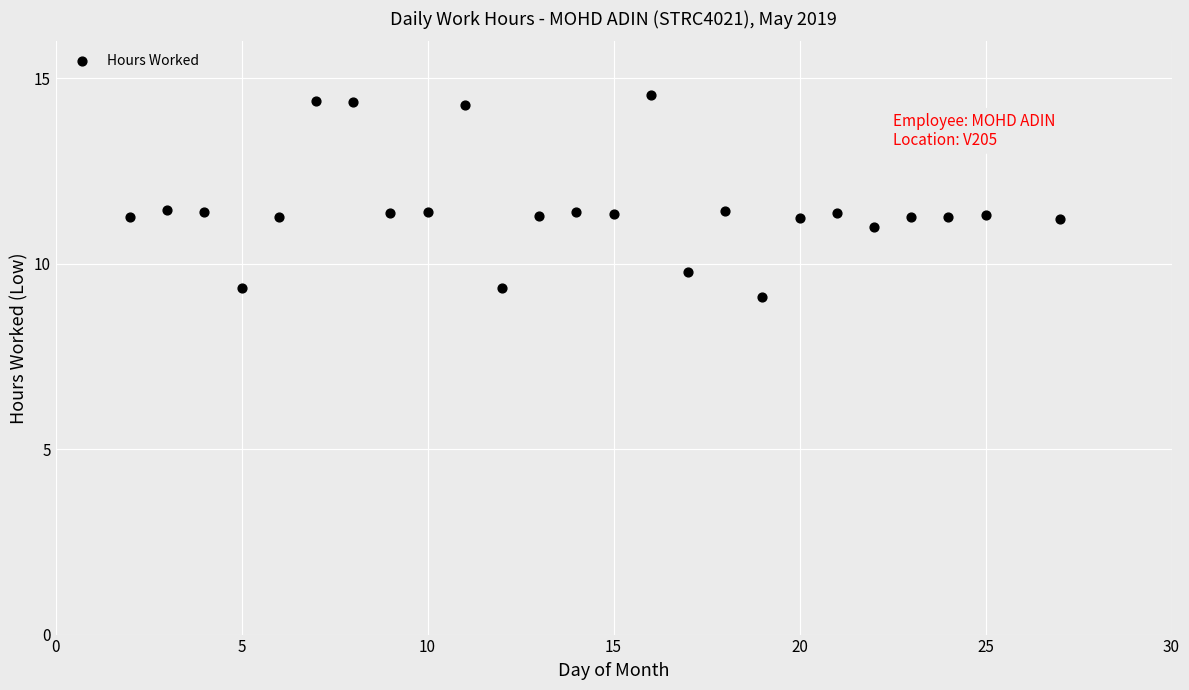

What is the range of X values (max minus min)?

25.0